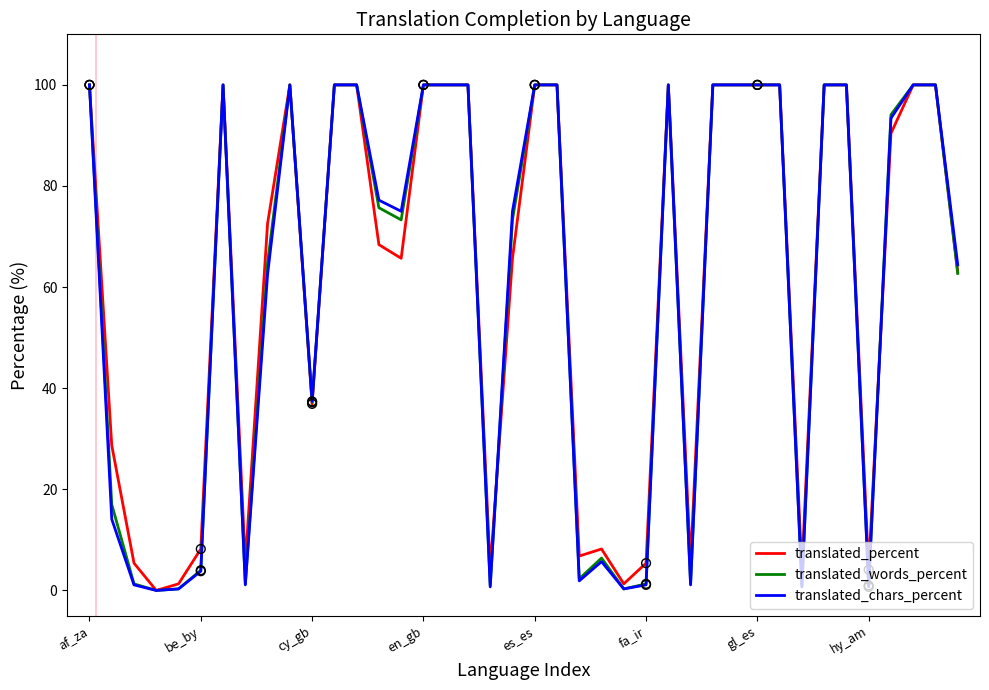

What is the highest value of the translated_percent series?

100.0